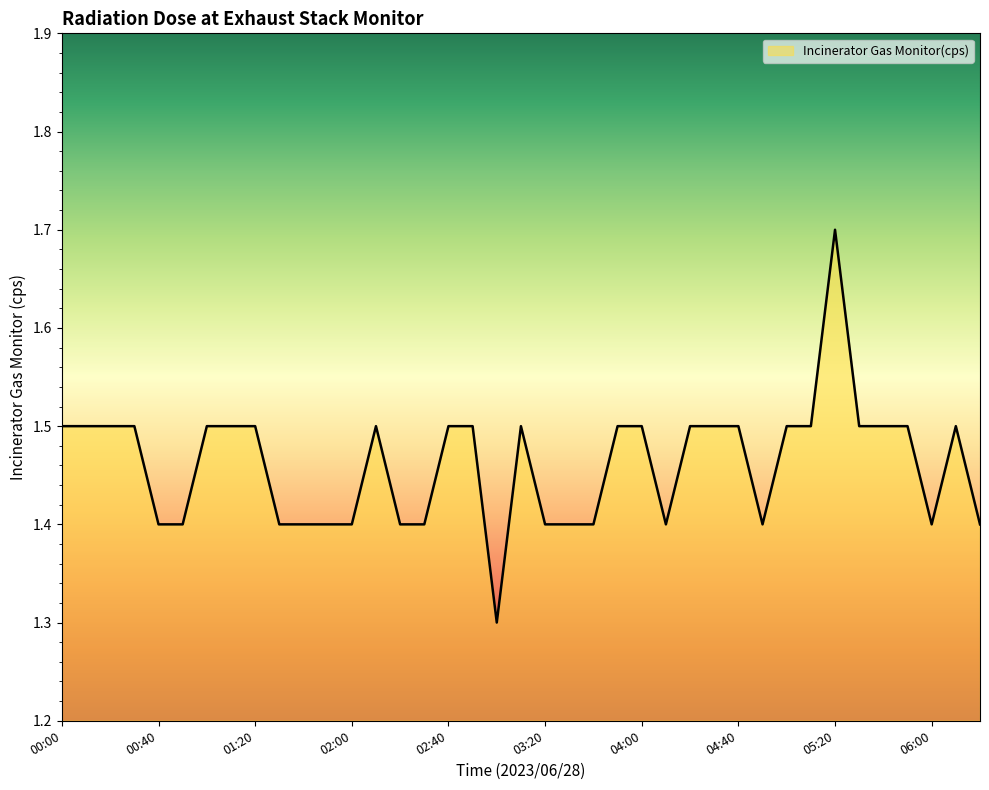

How many lines are shown in the chart?

1